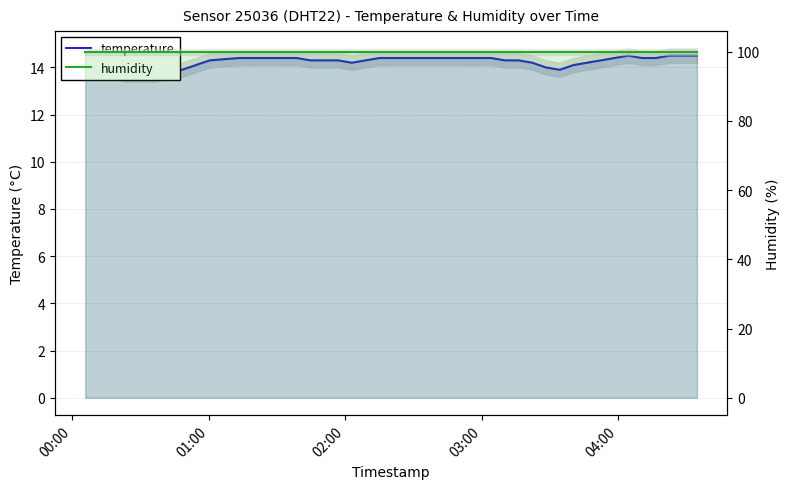

What is the minimum value shown in the chart?

13.7